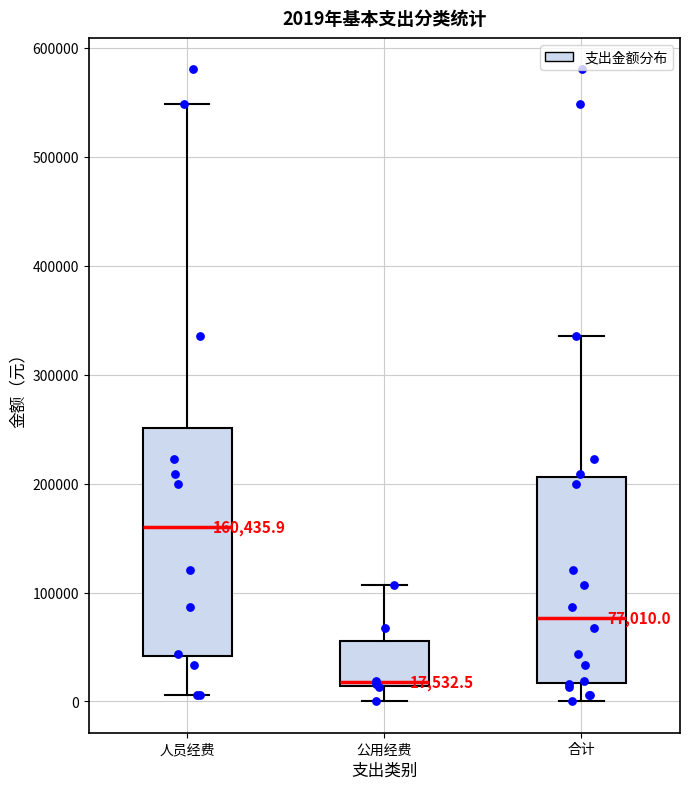

Which box has the highest median line?

人员经费